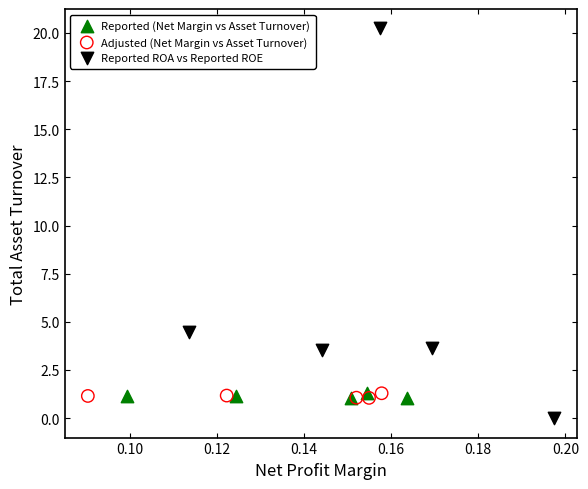

Which series contains the highest Y value?

Reported ROA vs Reported ROE